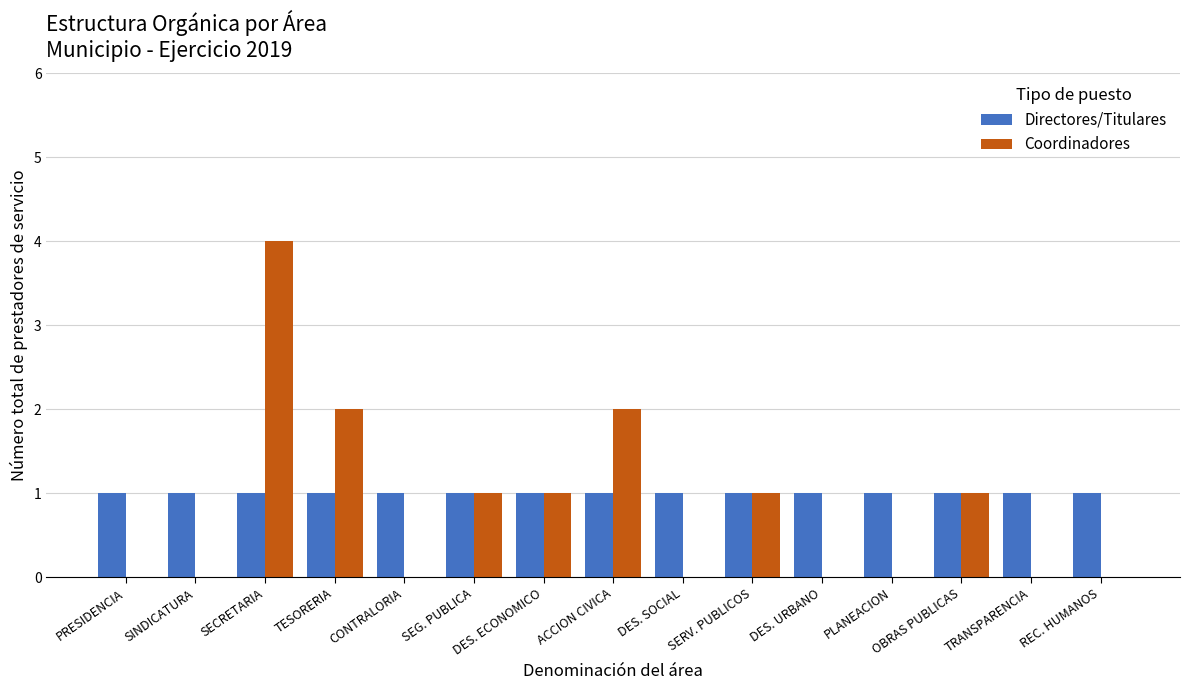

True or false: Coordinadores has a value of 1 at SEG. PUBLICA.

True